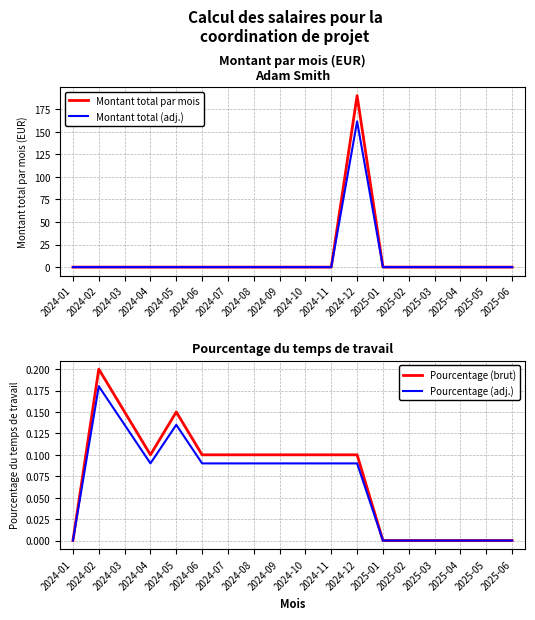

Reading left to right, list all the values displayed in this chart.

Montant total par mois: 0.0	0.0	0.0	0.0	0.0	0.0	0.0	0.0	0.0	0.0	0.0	190.0	0.0	0.0	0.0	0.0	0.0	0.0
Montant total (adj.): 0.0	0.0	0.0	0.0	0.0	0.0	0.0	0.0	0.0	0.0	0.0	161.5	0.0	0.0	0.0	0.0	0.0	0.0
Pourcentage (brut): 0.0	0.2	0.1	0.1	0.1	0.1	0.1	0.1	0.1	0.1	0.1	0.1	0.0	0.0	0.0	0.0	0.0	0.0
Pourcentage (adj.): 0.0	0.2	0.1	0.1	0.1	0.1	0.1	0.1	0.1	0.1	0.1	0.1	0.0	0.0	0.0	0.0	0.0	0.0